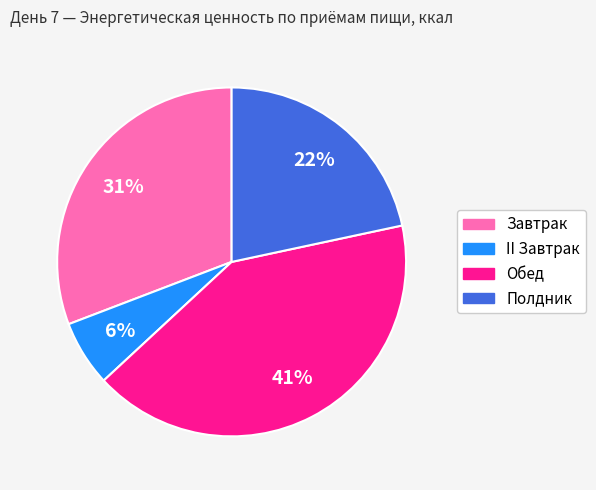

Rank the categories by value from highest to lowest.

Обед, Завтрак, Полдник, II Завтрак